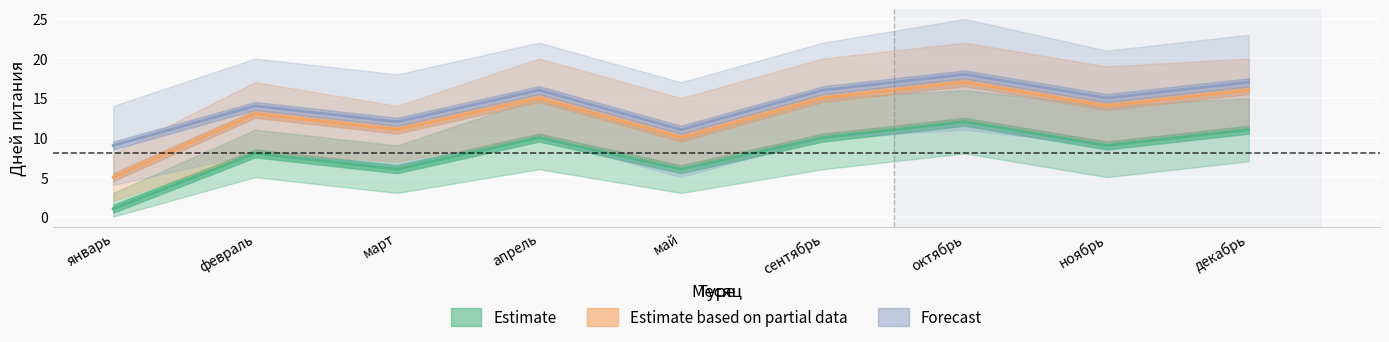

How many interior local valleys does the Estimate based on partial data series have?

3